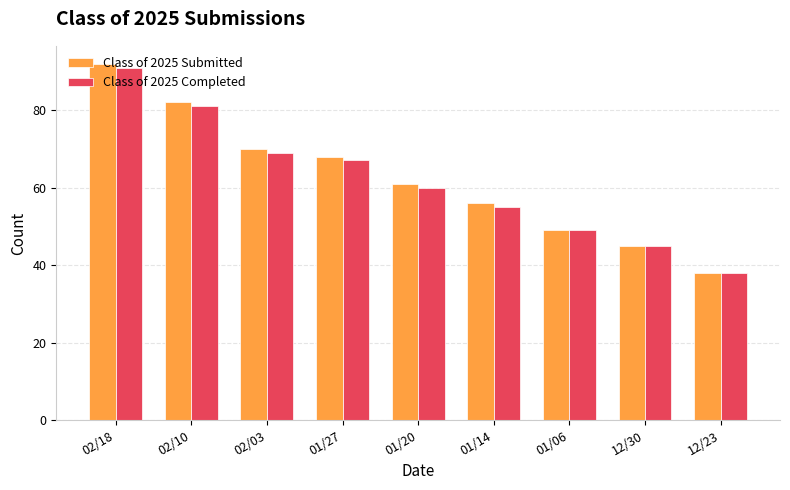

What is the label of the 2nd bar from the left?

02/10